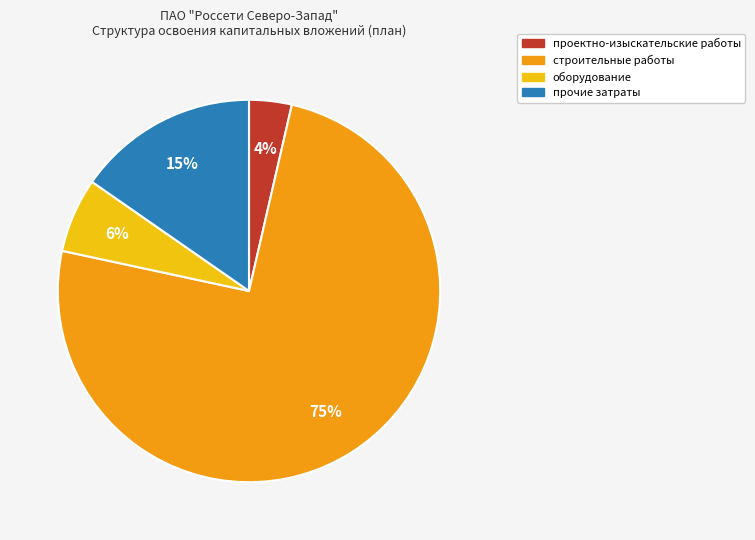

Is the sum of прочие затраты and оборудование greater than half?

No